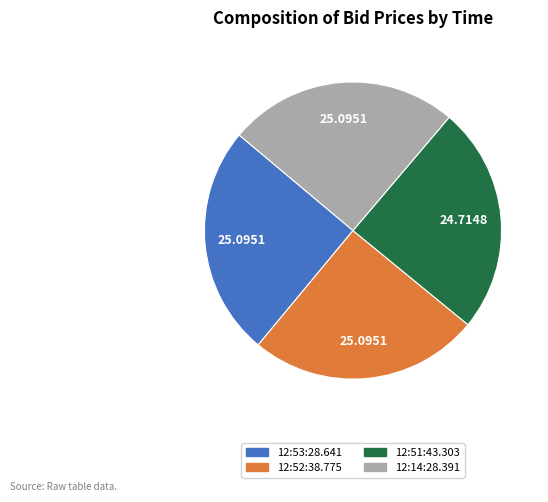

Is there a majority slice in this chart?

No